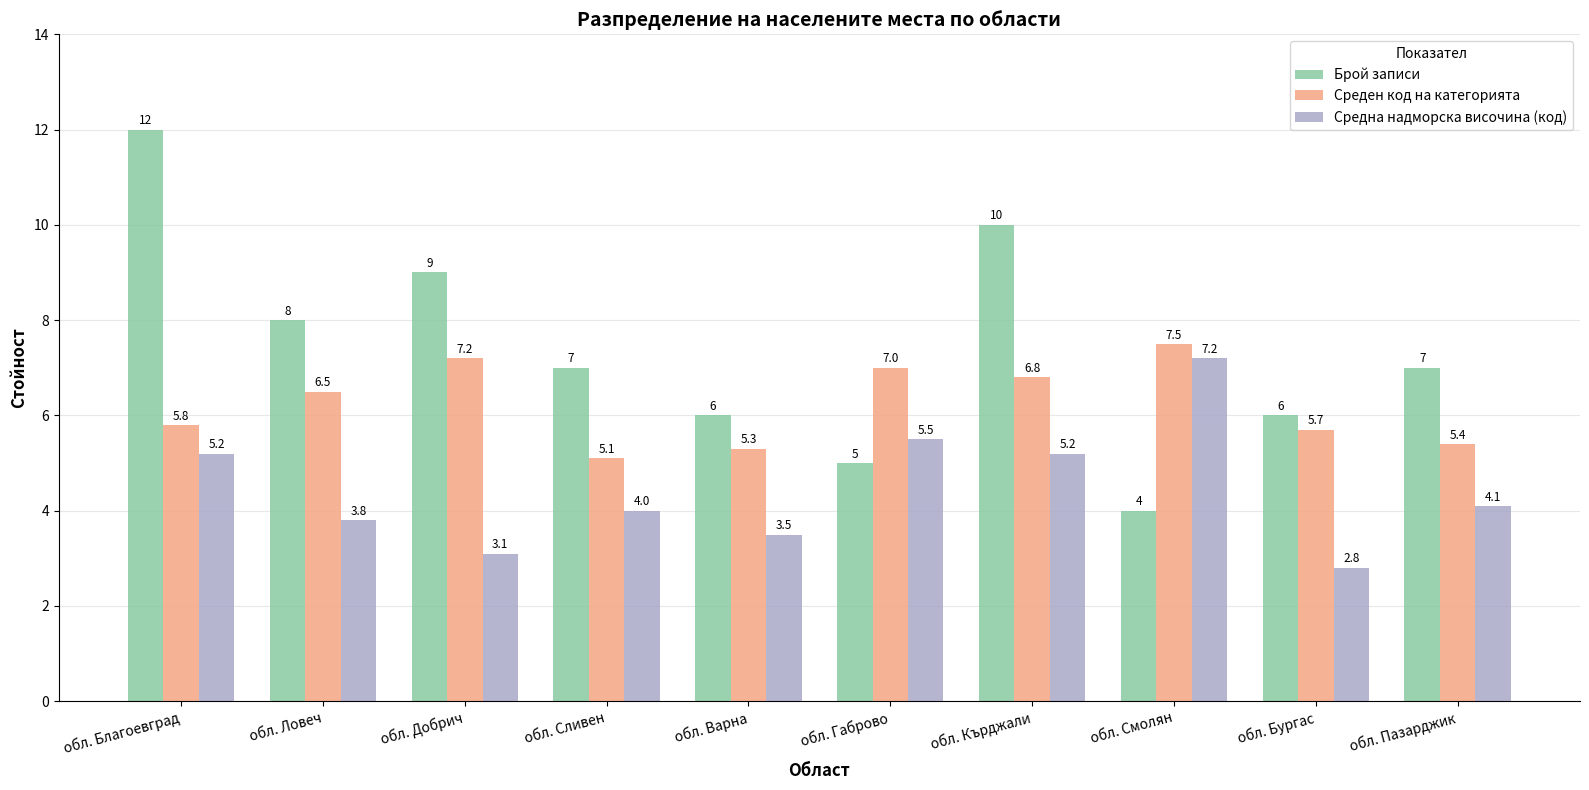

Which category has the highest value in the Средна надморска височина (код) series?

обл. Смолян